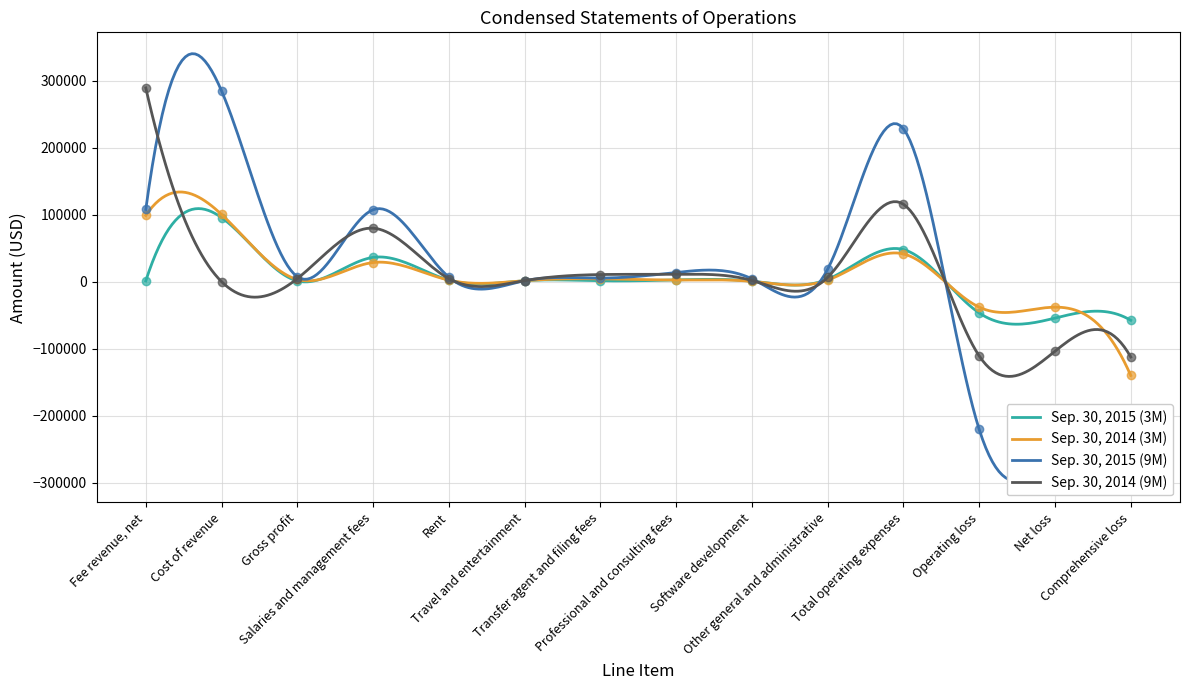

What is the difference between the maximum and minimum values in the Sep. 30, 2014 (3M) series?

273996.5